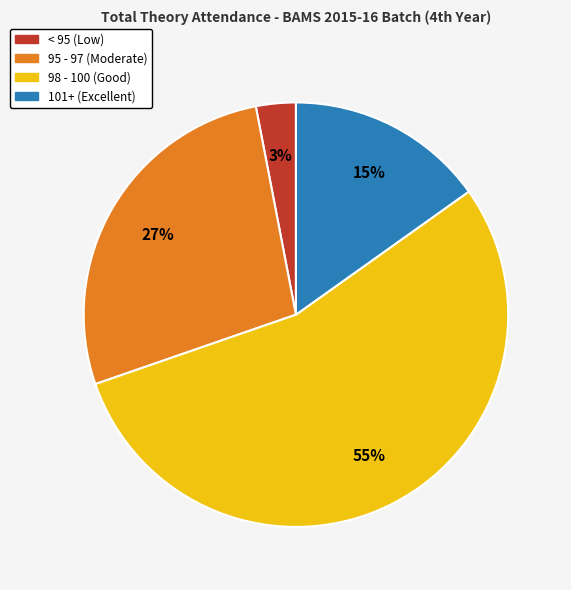

Does any single category account for the majority?

Yes